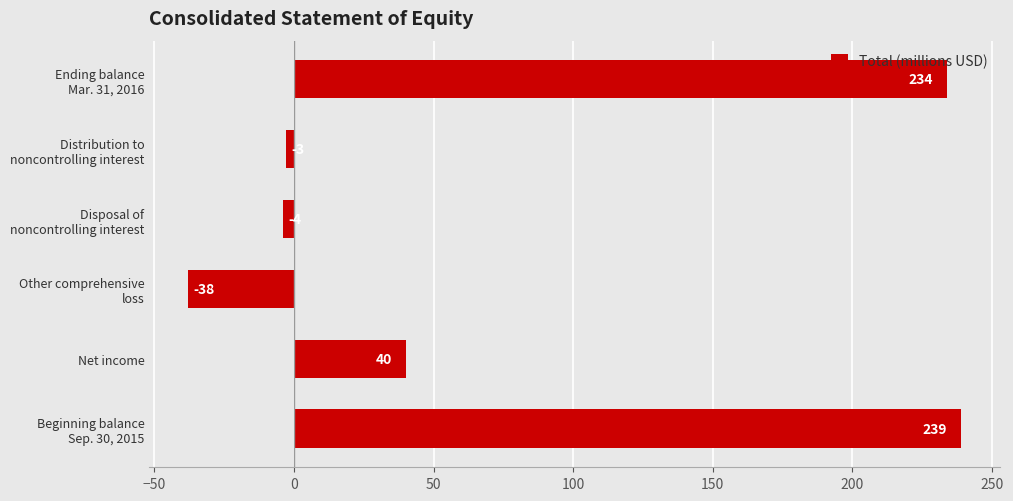

What is the approximate value at Net income, to the nearest 50?

50